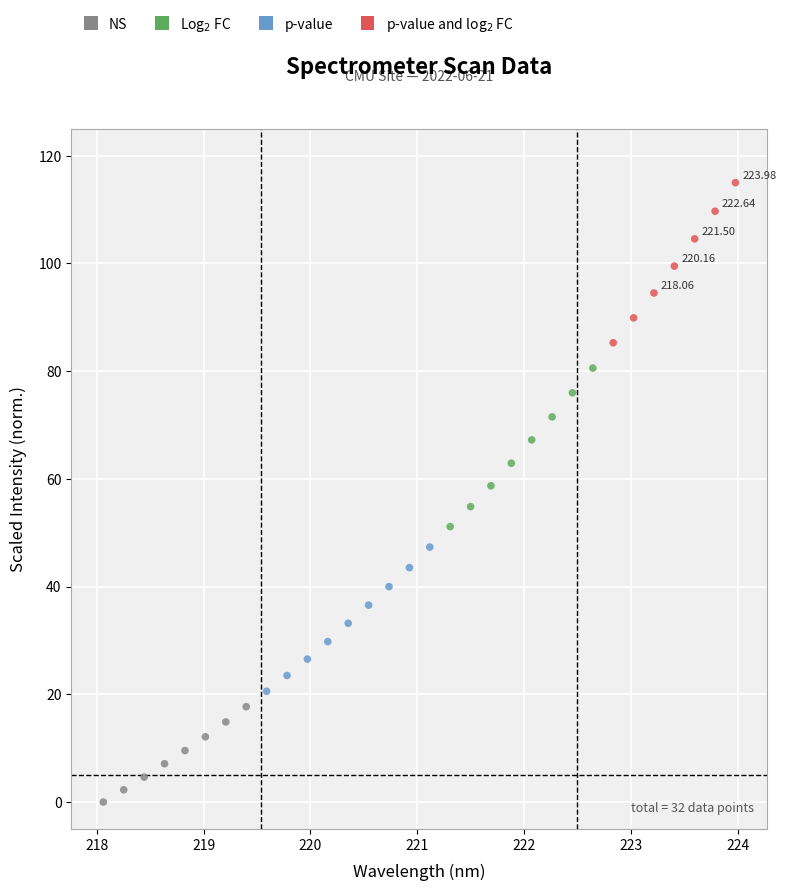

What is the range of X values (max minus min)?

5.9